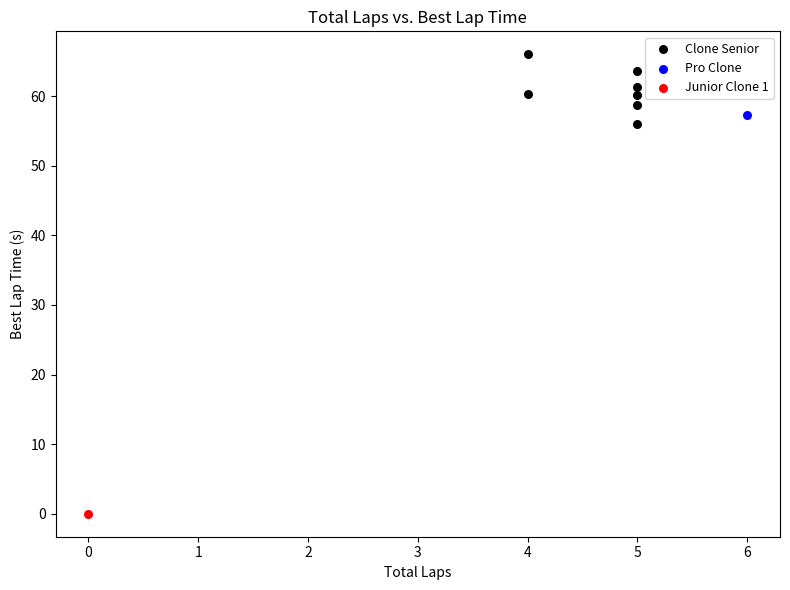

What are all the series names shown in the legend?

Clone Senior, Pro Clone, Junior Clone 1